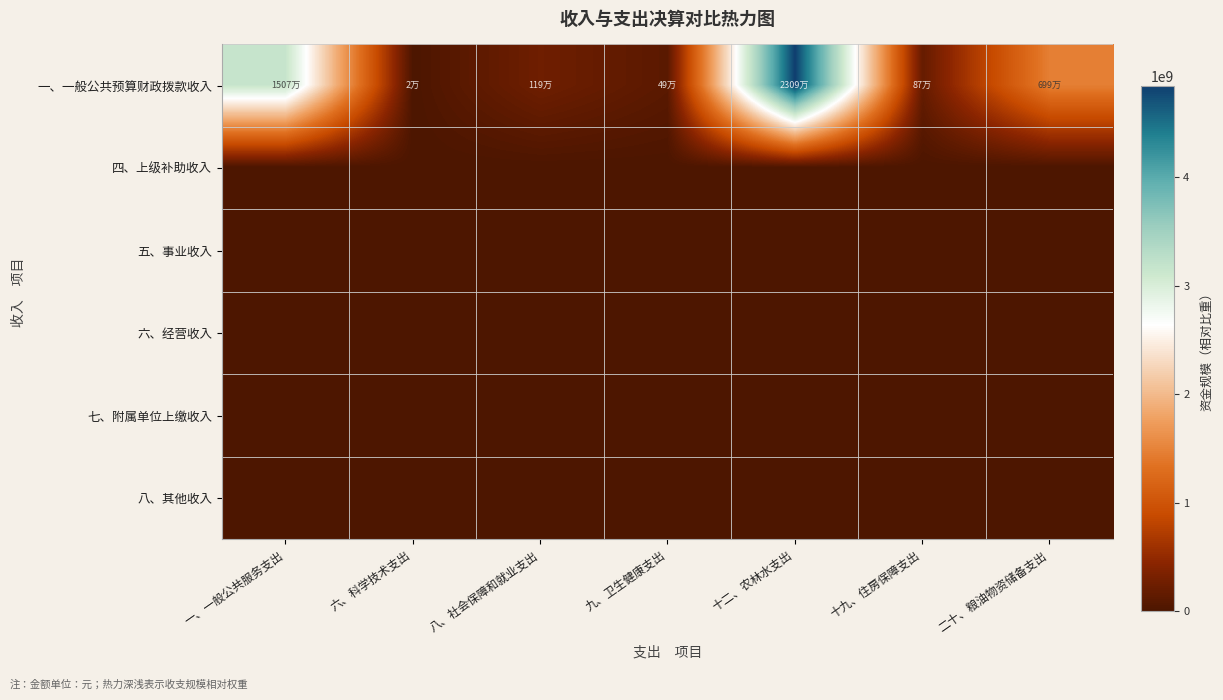

At 九、卫生健康支出, list the series in order from largest to smallest.

一、一般公共预算财政拨款收入, 四、上级补助收入, 五、事业收入, 六、经营收入, 七、附属单位上缴收入, 八、其他收入